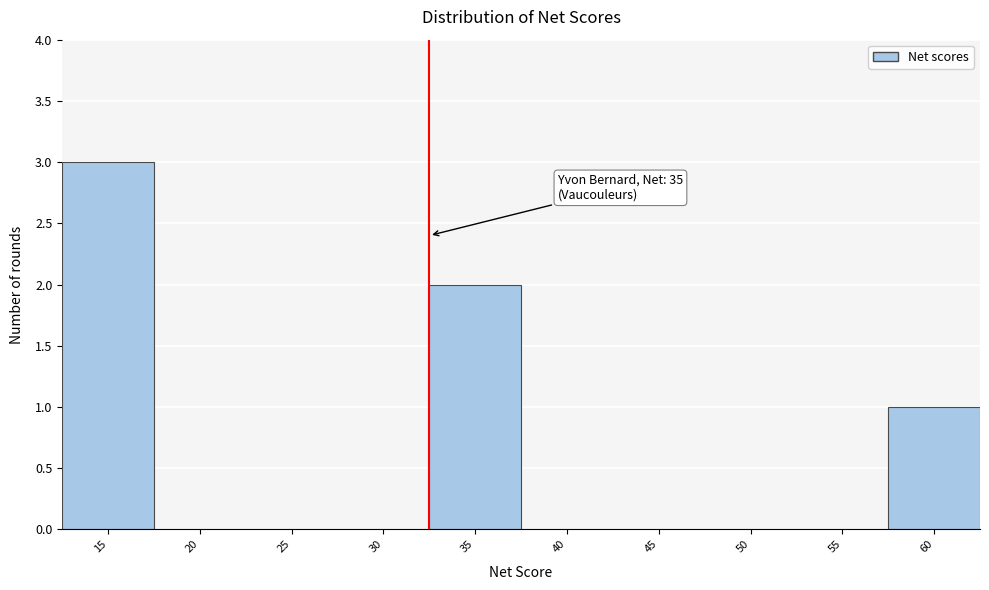

Reading right to left, what are all the values shown in this chart?

60=1	55=0	50=0	45=0	40=0	35=2	30=0	25=0	20=0	15=3